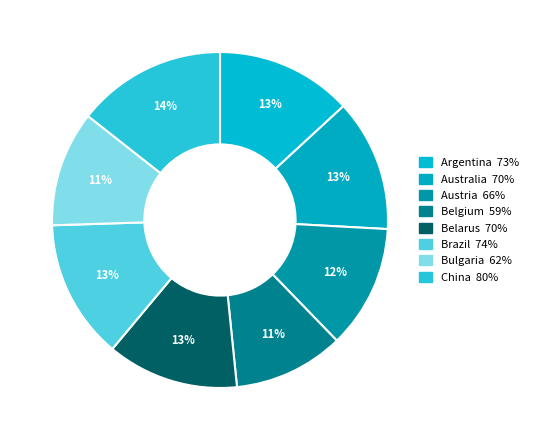

Rank the categories by value from highest to lowest.

China, Brazil, Argentina, Australia, Belarus, Austria, Bulgaria, Belgium